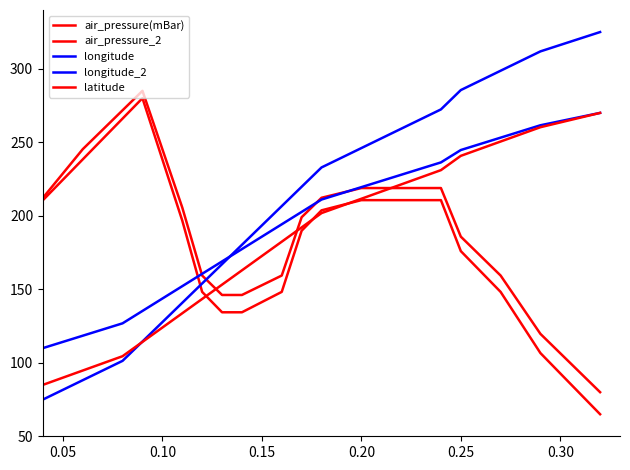

List the series in order of their peak value, highest first.

longitude, air_pressure_2, air_pressure(mBar), longitude_2, latitude